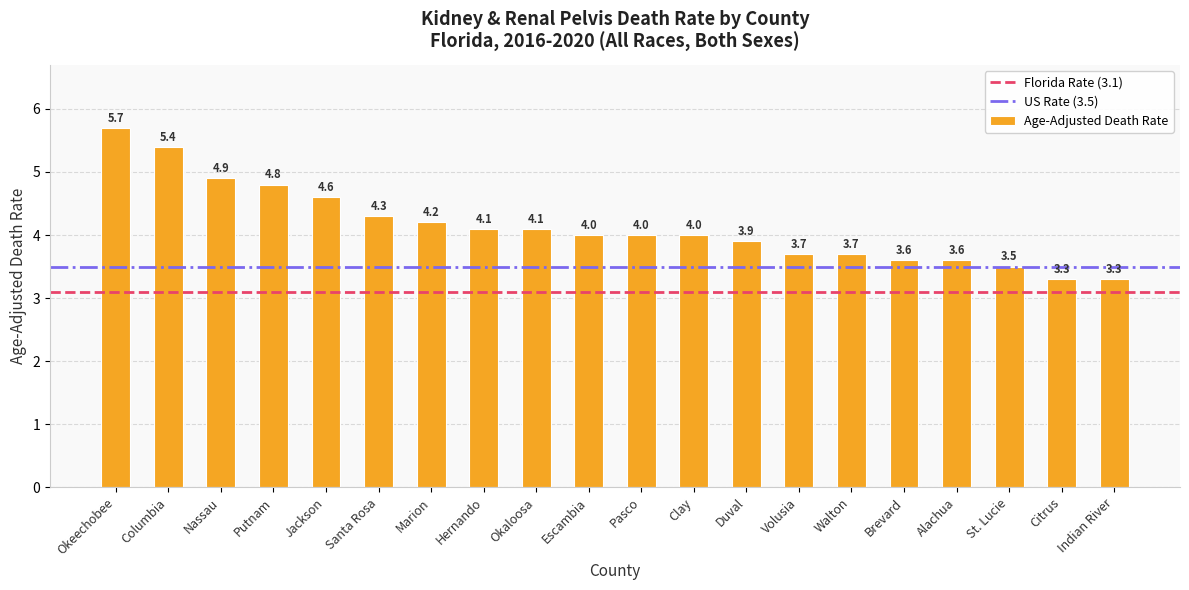

What is the greatest value displayed?

5.7